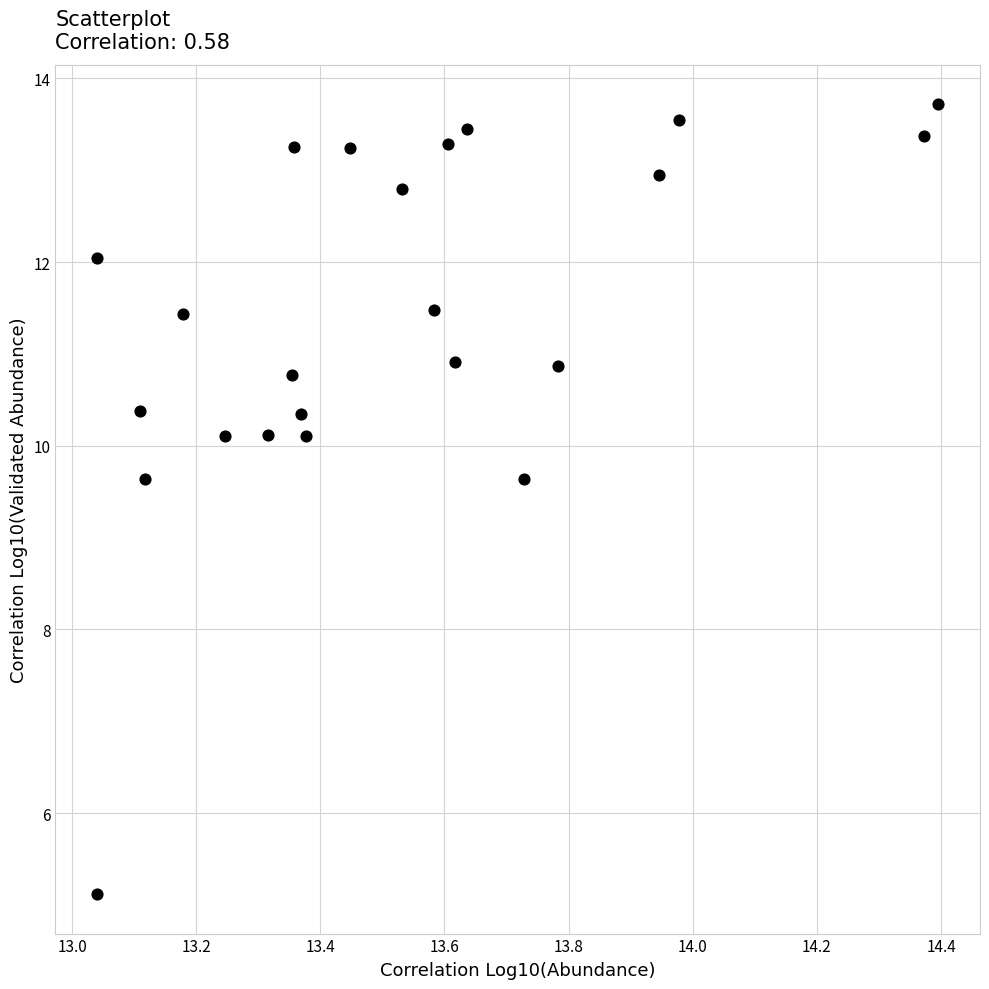

What is the range of Y values (max minus min)?

8.6